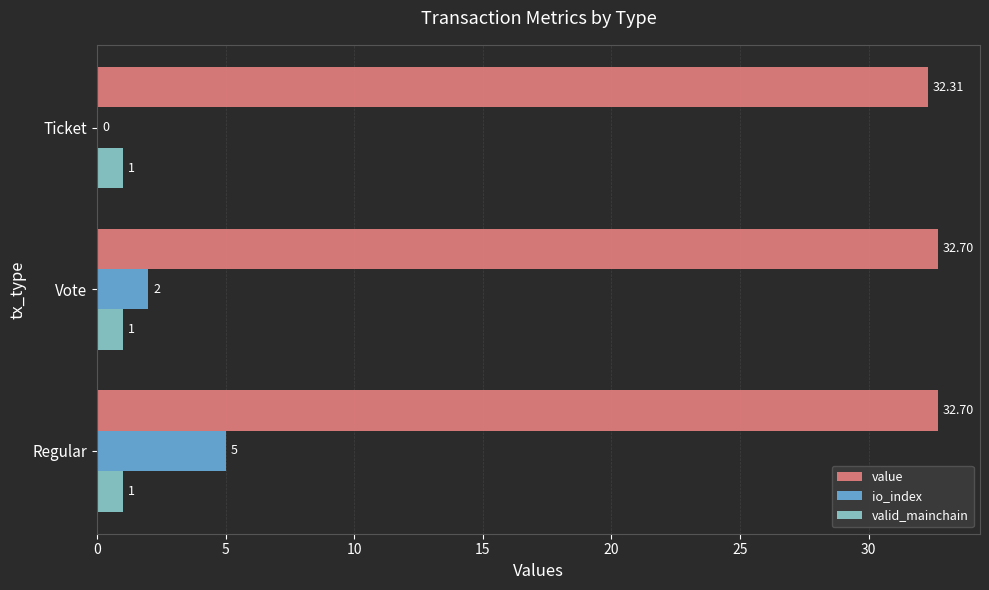

Which series changed the most between Vote and Ticket?

io_index